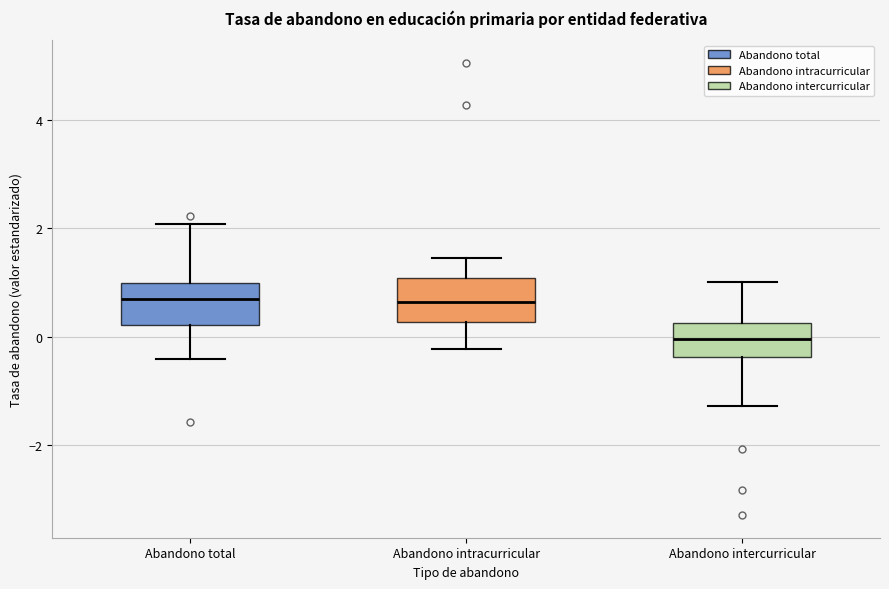

Reading left to right, read every box against the y-axis: the position of its median line, the range the box covers, and the ends of its whiskers. The values are not printed on the chart, so give them approximately, as read against the axis.

Abandono total: median 0.6, box 0.2 to 1.0, whiskers -0.4 to 2.0
Abandono intracurricular: median 0.6, box 0.2 to 1.0, whiskers -0.2 to 1.4
Abandono intercurricular: median 0.0, box -0.4 to 0.2, whiskers -1.2 to 1.0